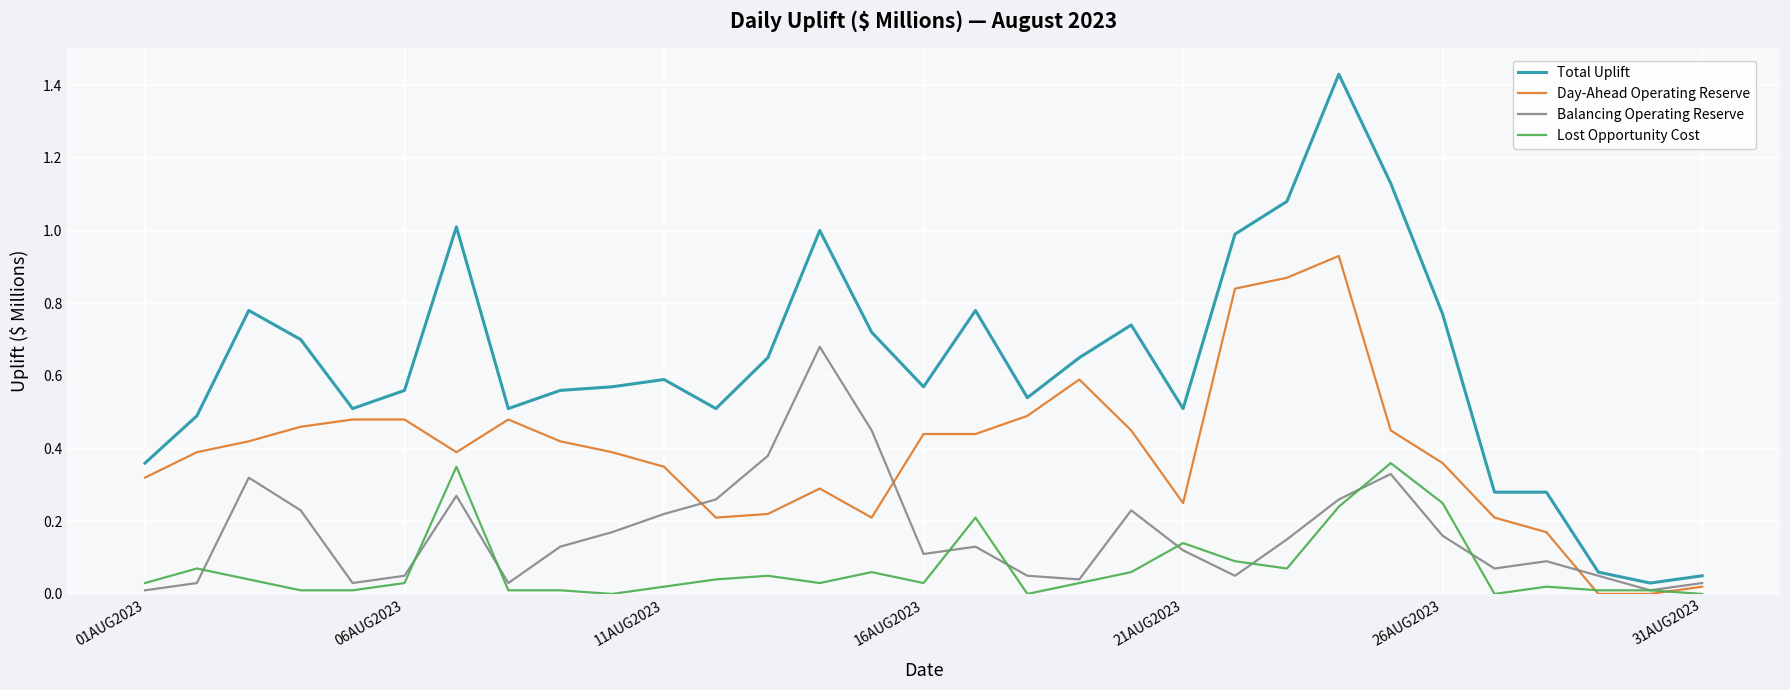

How many times do Lost Opportunity Cost and Day-Ahead Operating Reserve cross each other?

2